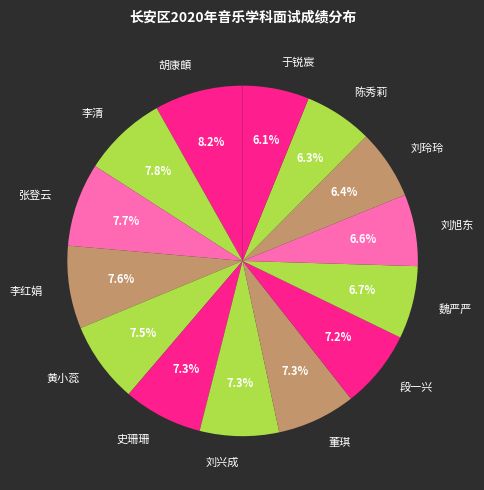

To the nearest percent, what is the difference between the largest and smallest slice percentages?

2%